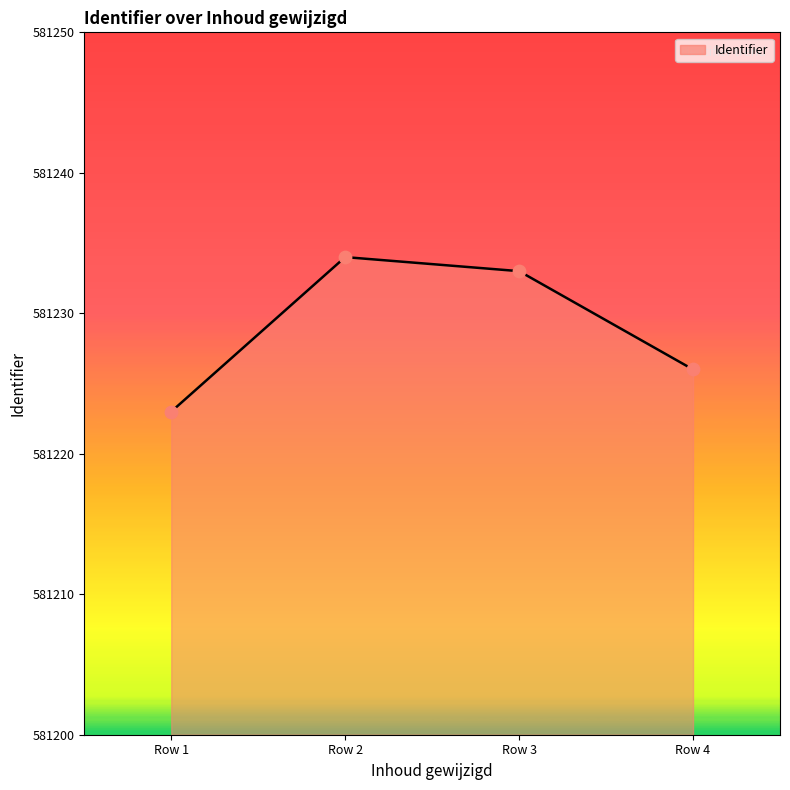

Approximately how many times larger is the value at Row 2 compared to Row 3?

1.0